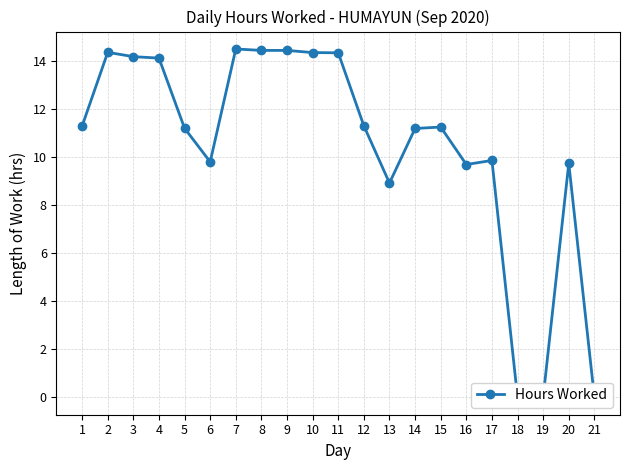

Rank the categories by value from lowest to highest.

18, 19, 21, 13, 16, 20, 6, 17, 14, 5, 15, 1, 12, 4, 3, 11, 10, 2, 8, 9, 7